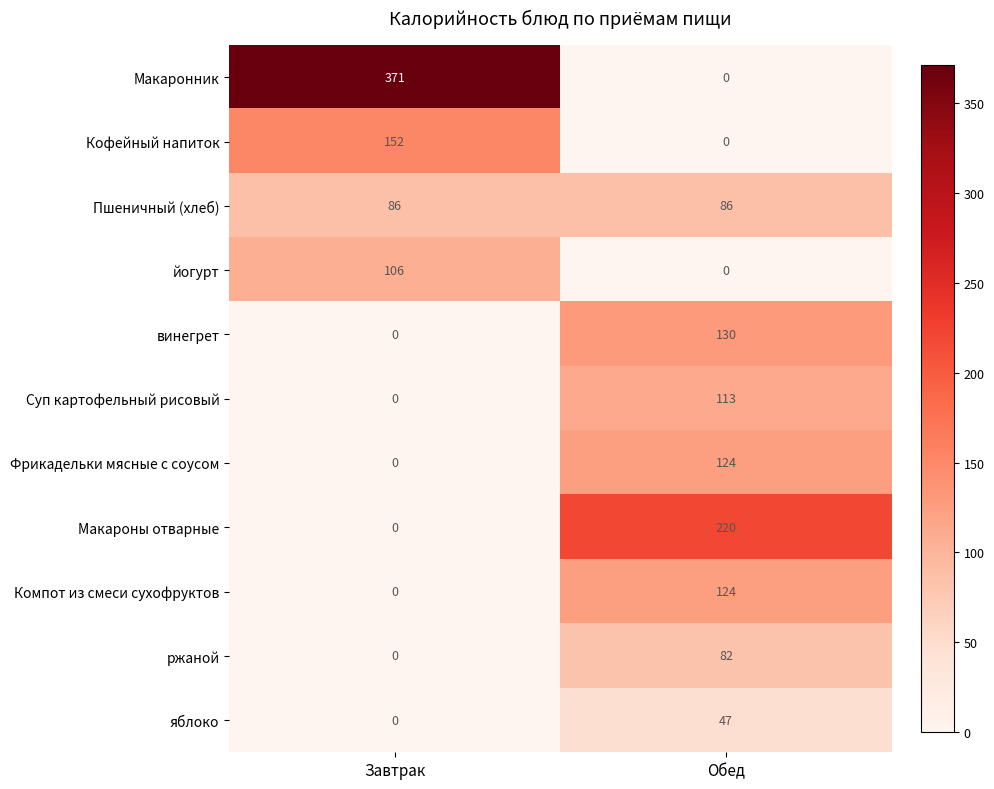

Which series has the largest total across all categories?

Макаронник